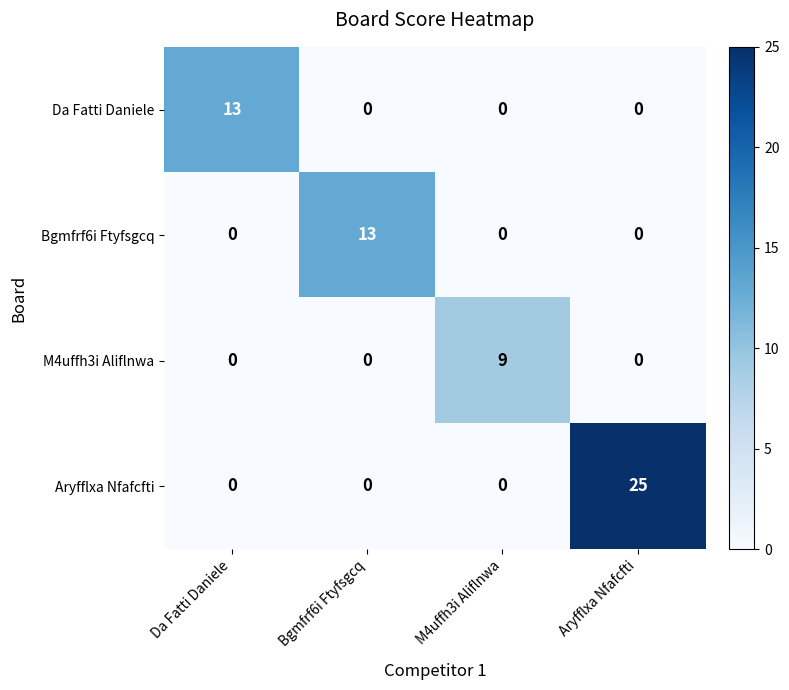

What is the highest value of the Bgmfrf6i Ftyfsgcq series?

13